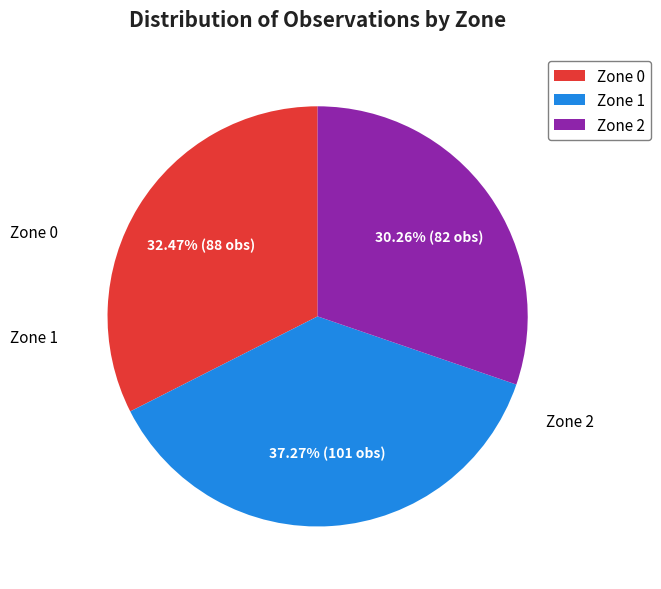

What percentage is the Zone 0 slice, to the nearest percent?

32%